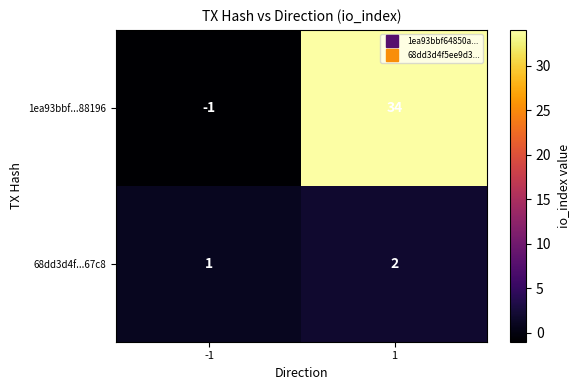

The 1ea93bbf...88196 series shows 48 at 1. True or false?

False